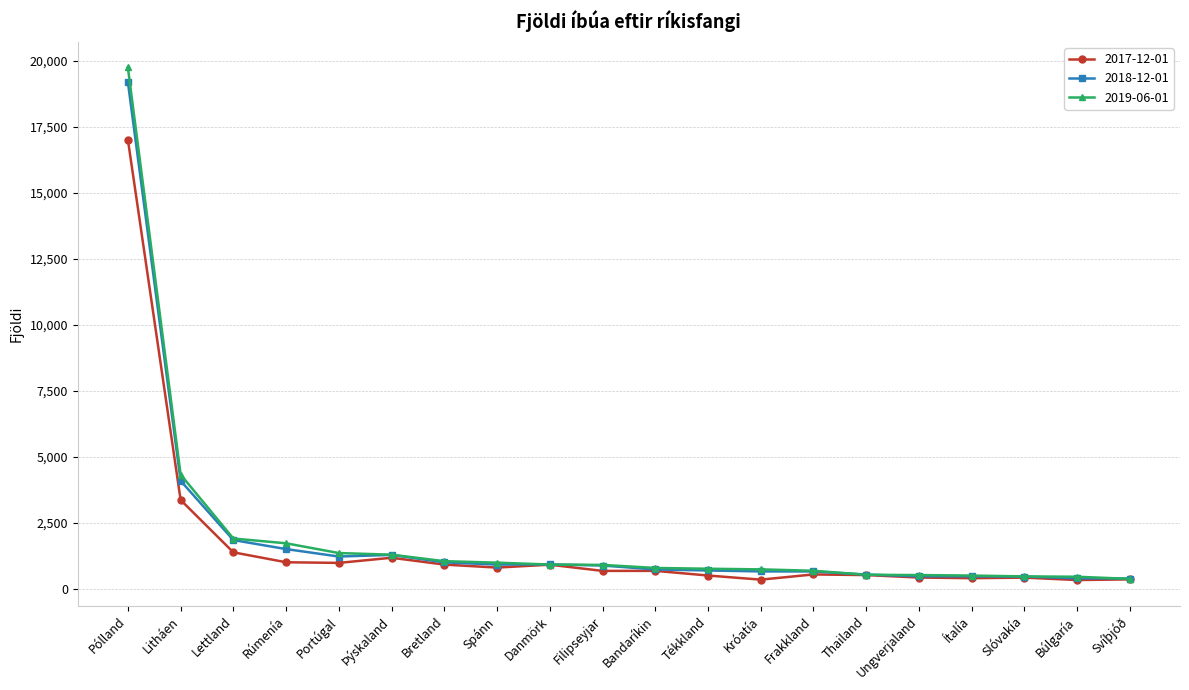

What is the sum of all 2018-12-01 values?

38431